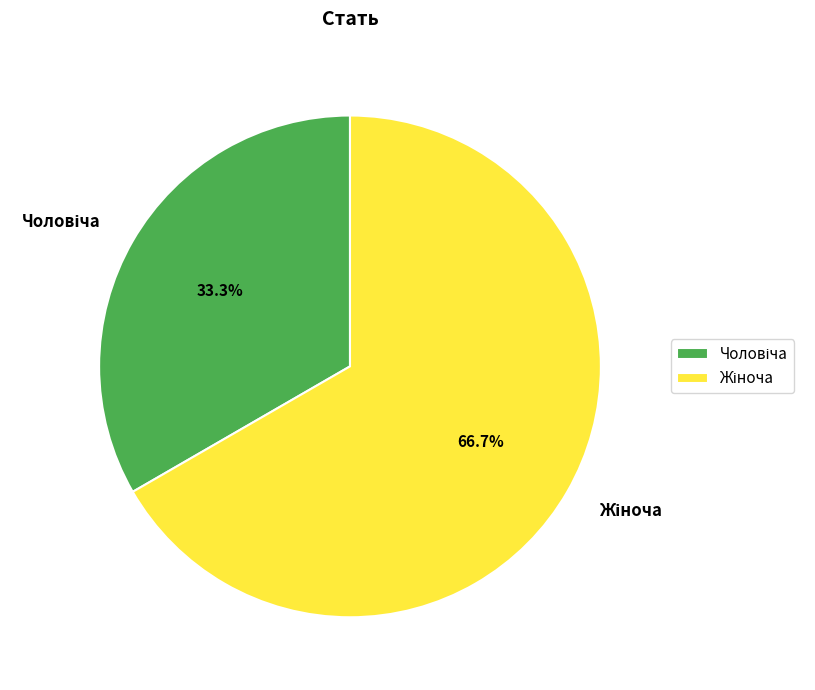

How many segments does this pie chart have?

2